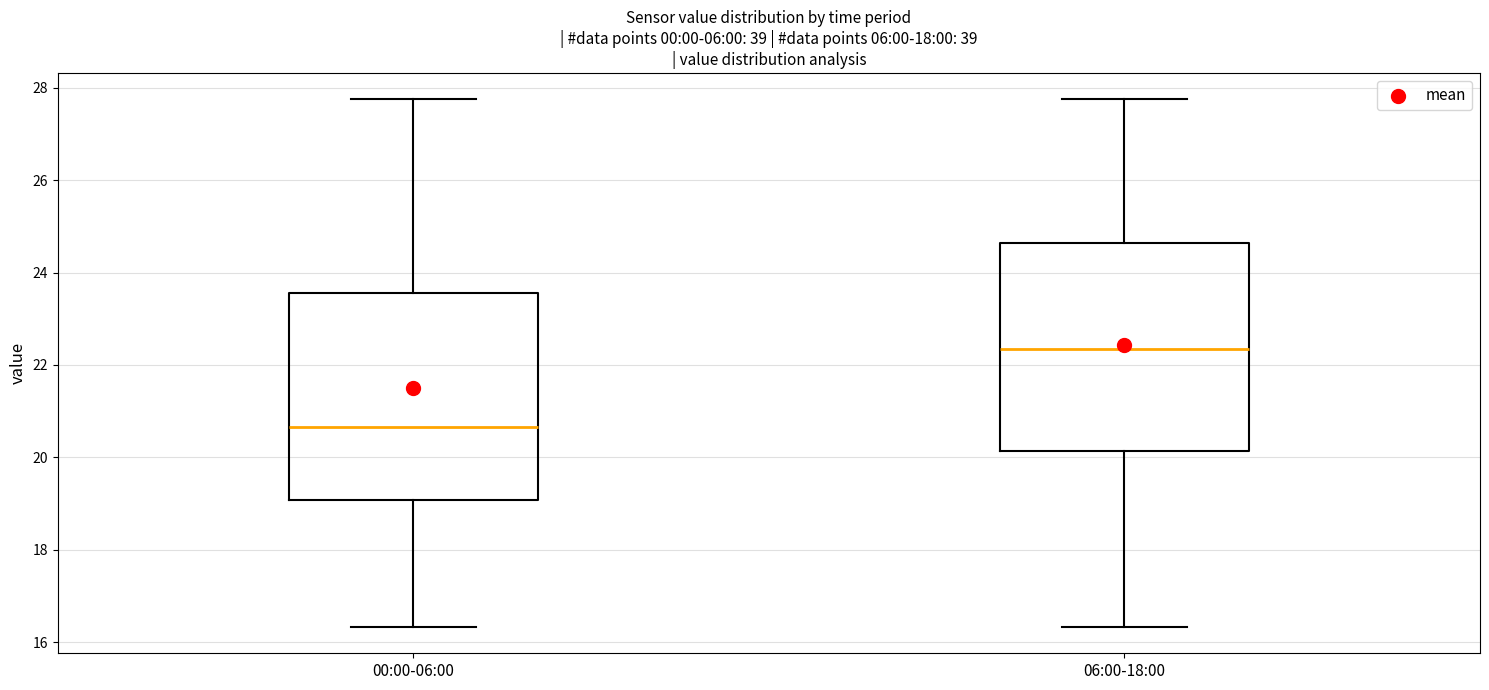

Where does the median line of the box for 00:00-06:00 sit on the y-axis? The values are not printed on the chart, so give them approximately, as read against the axis.

20.6